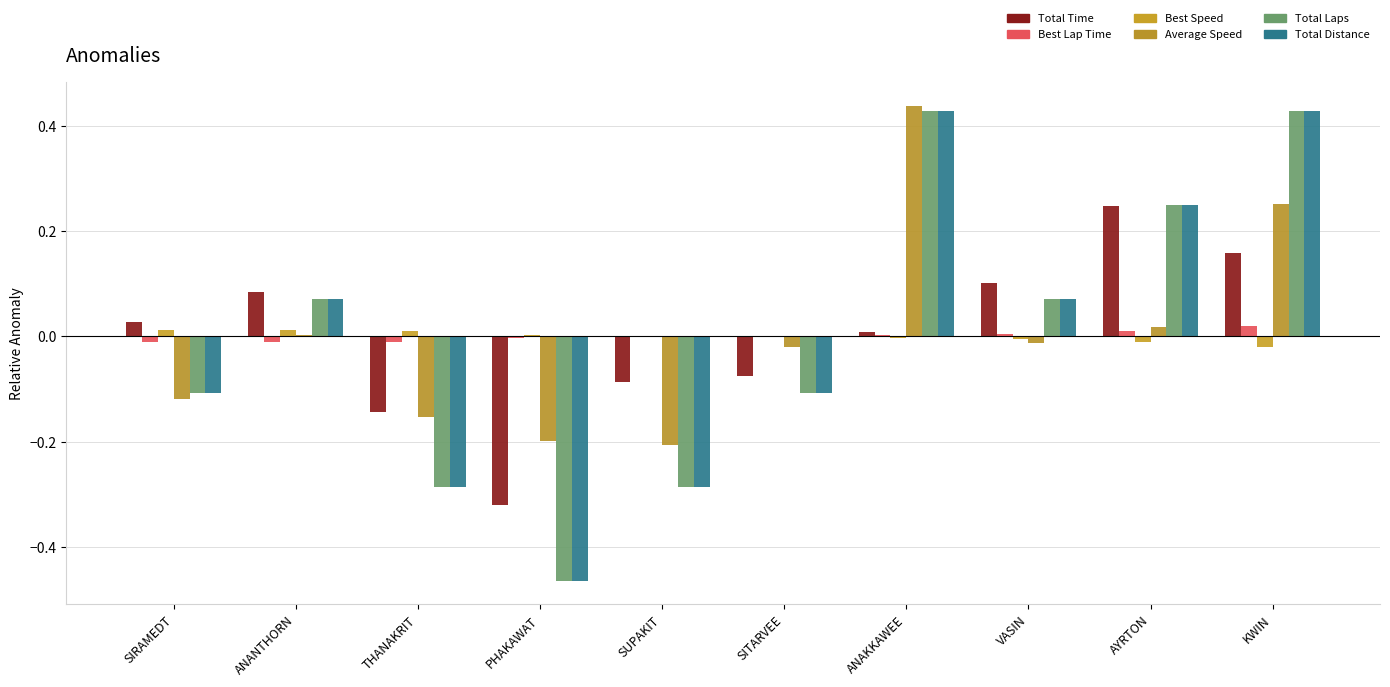

Reading right to left, list all the values displayed in this chart.

Total Time: 0.2	0.2	0.1	0.0	-0.1	-0.1	-0.3	-0.1	0.1	0.0
Best Lap Time: 0.0	0.0	0.0	0.0	0.0	-0.0	-0.0	-0.0	-0.0	-0.0
Best Speed: -0.0	-0.0	-0.0	-0.0	-0.0	0.0	0.0	0.0	0.0	0.0
Average Speed: 0.3	0.0	-0.0	0.4	-0.0	-0.2	-0.2	-0.2	0.0	-0.1
Total Laps: 0.4	0.3	0.1	0.4	-0.1	-0.3	-0.5	-0.3	0.1	-0.1
Total Distance: 0.4	0.3	0.1	0.4	-0.1	-0.3	-0.5	-0.3	0.1	-0.1